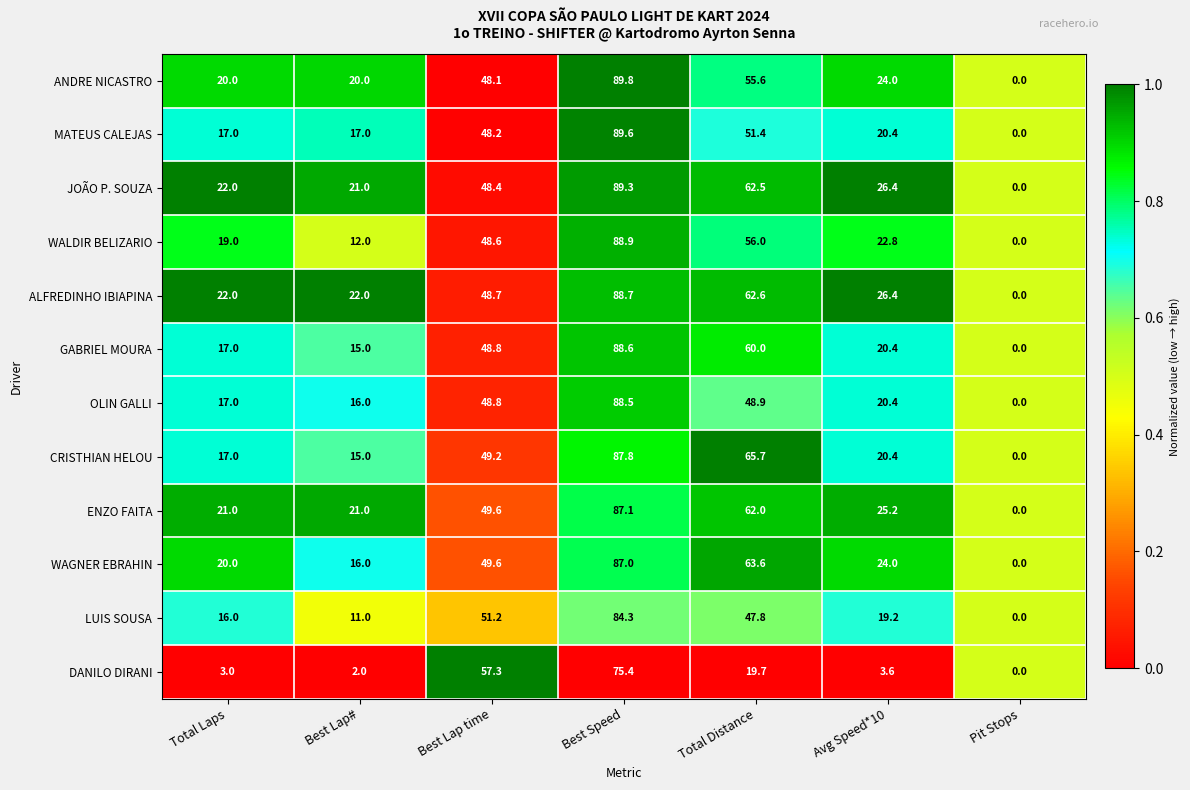

At which label does WAGNER EBRAHIN reach its minimum?

Pit Stops